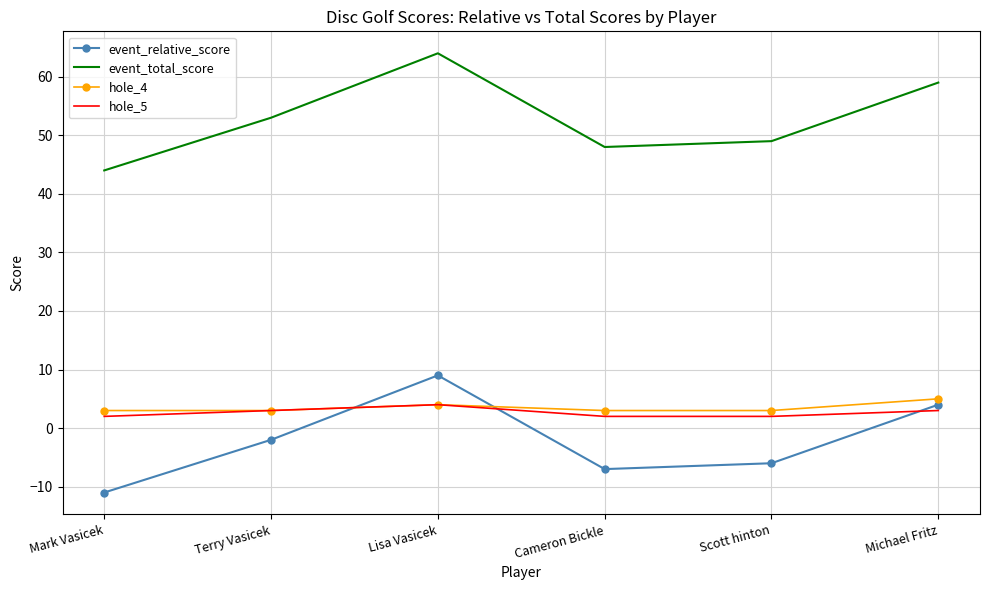

True or false: event_total_score and hole_4 cross at least once.

False